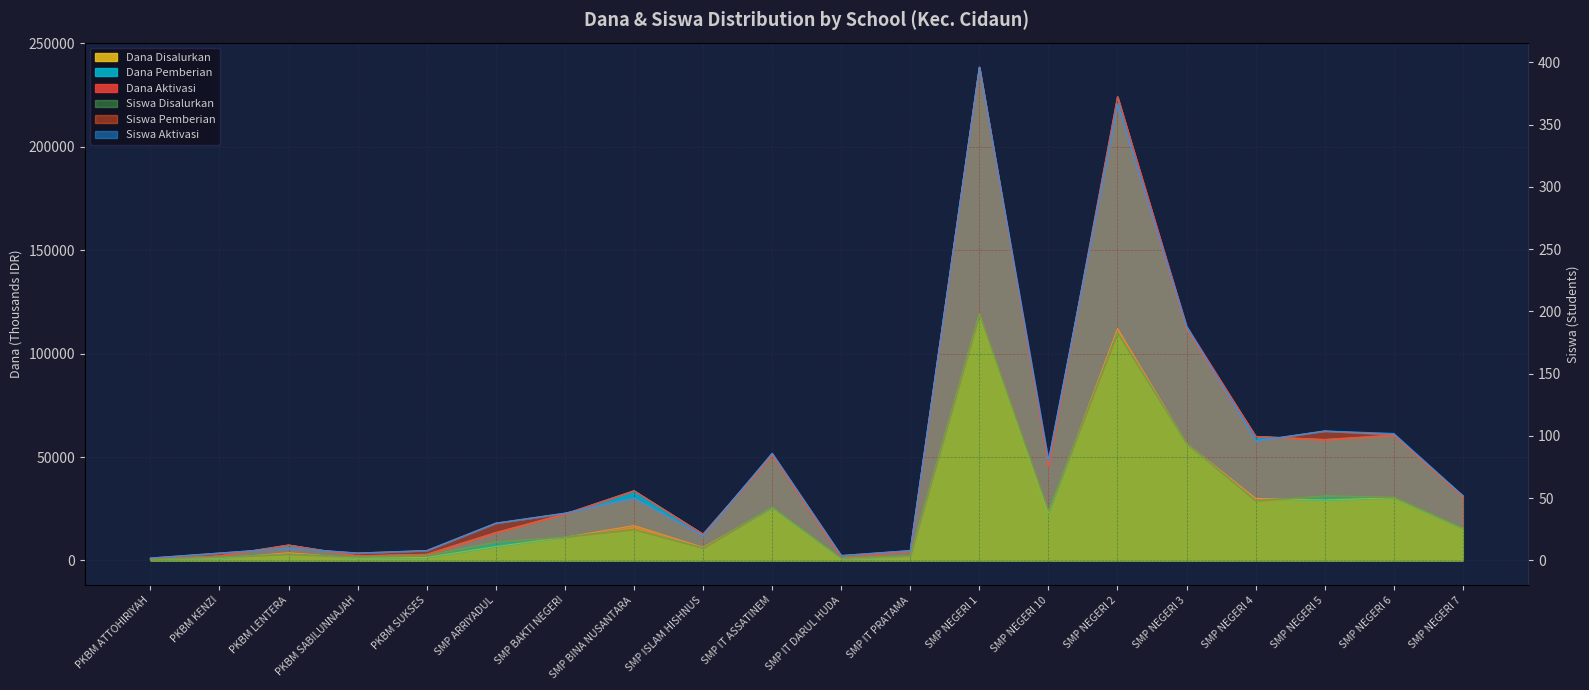

The Siswa Disalurkan series shows 183 at SMP NEGERI 2. True or false?

True